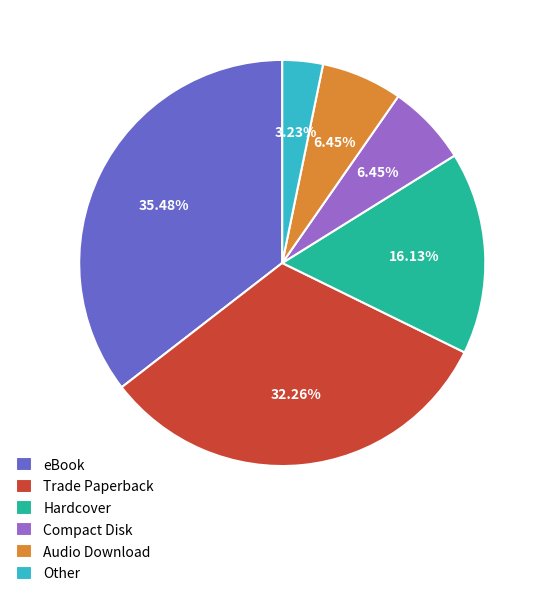

Does Other represent more than half of the total?

No